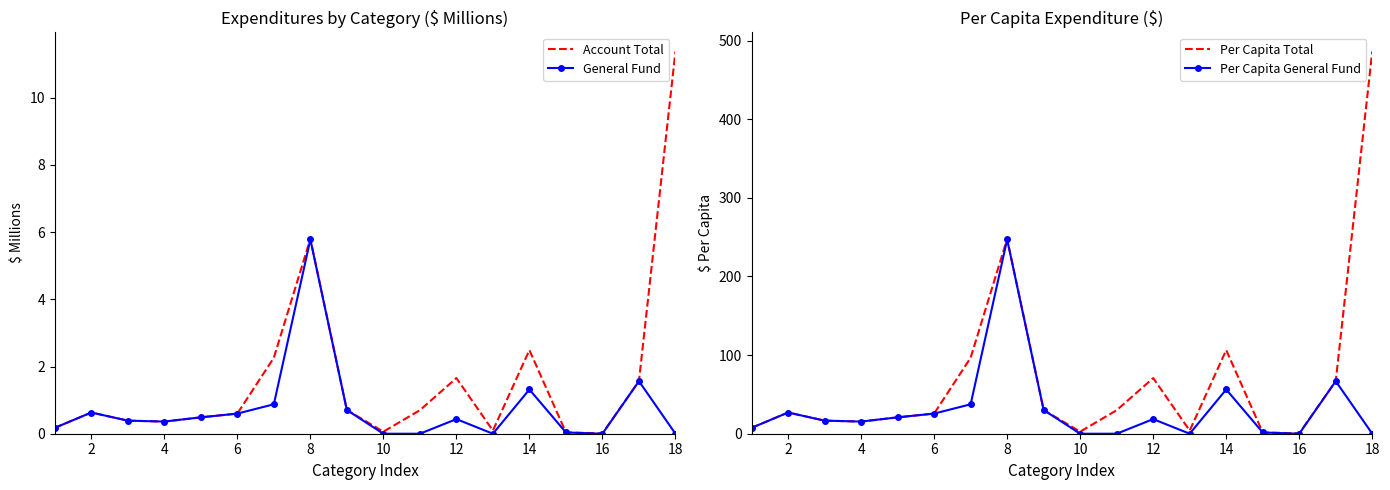

At which label is Account Total closest to 5?

8